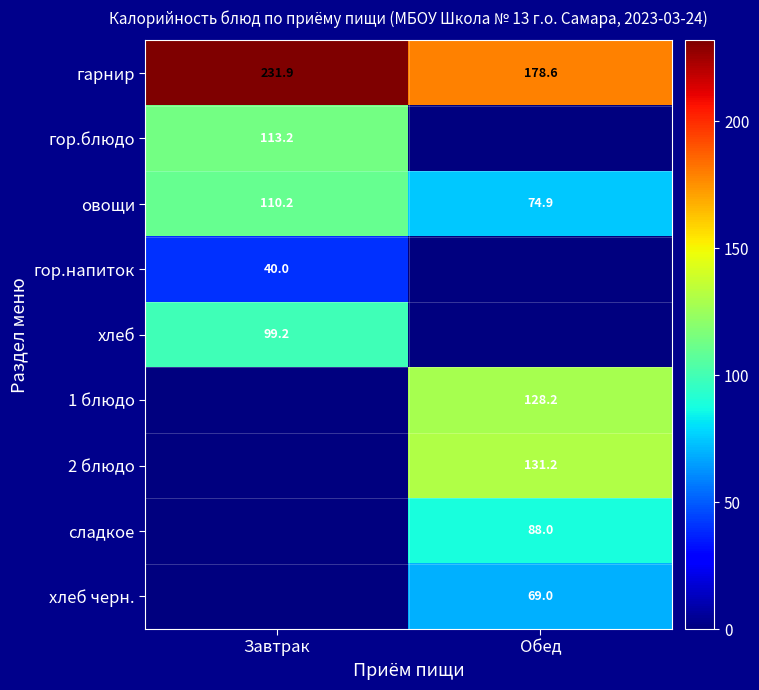

What is the sum of the гарнир values at Завтрак and Обед?

410.5